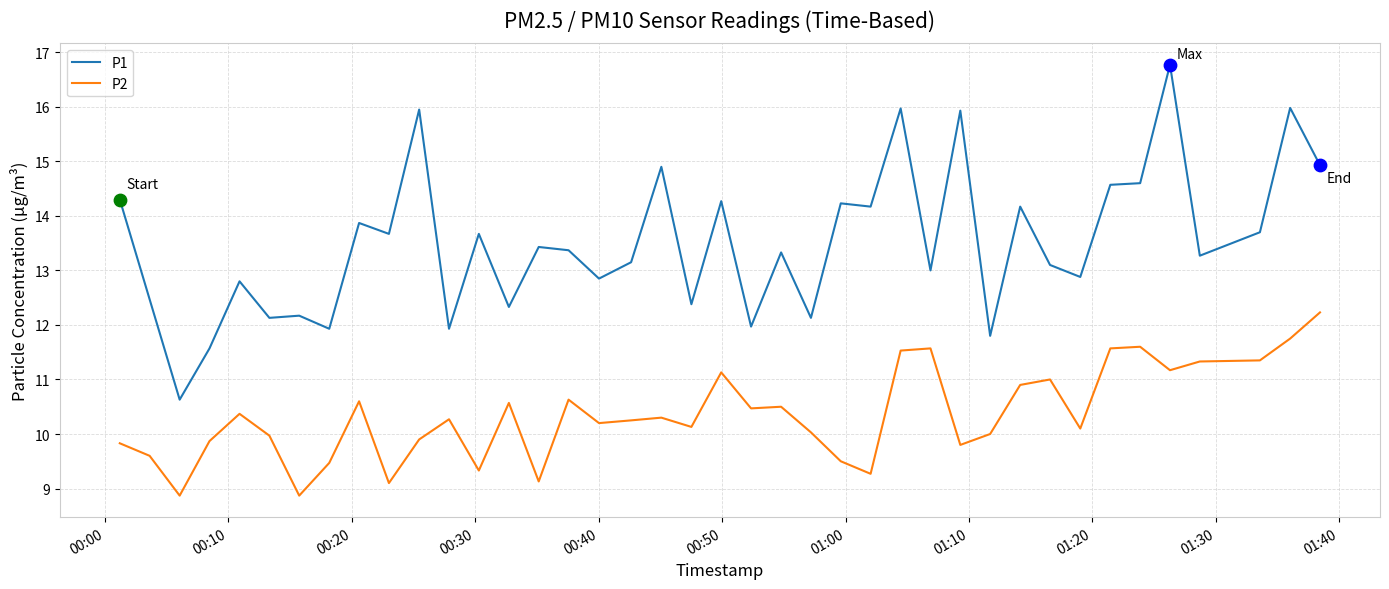

Which series has the largest range (max minus min)?

P1